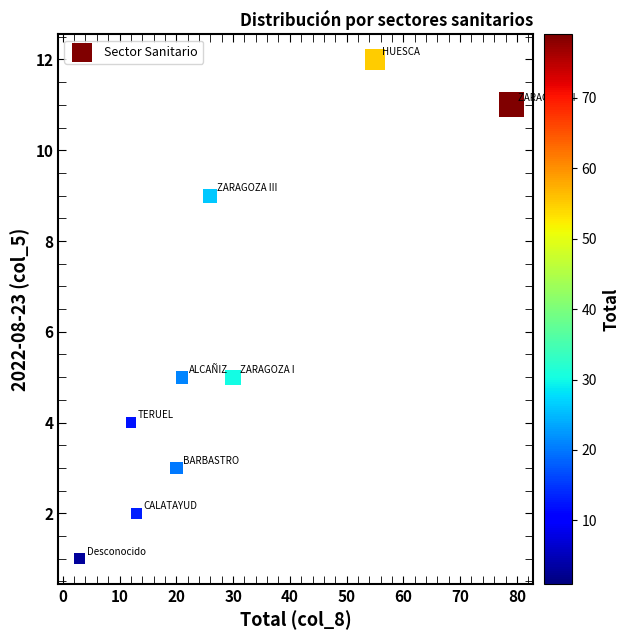

What is the range of Y values (max minus min)?

11